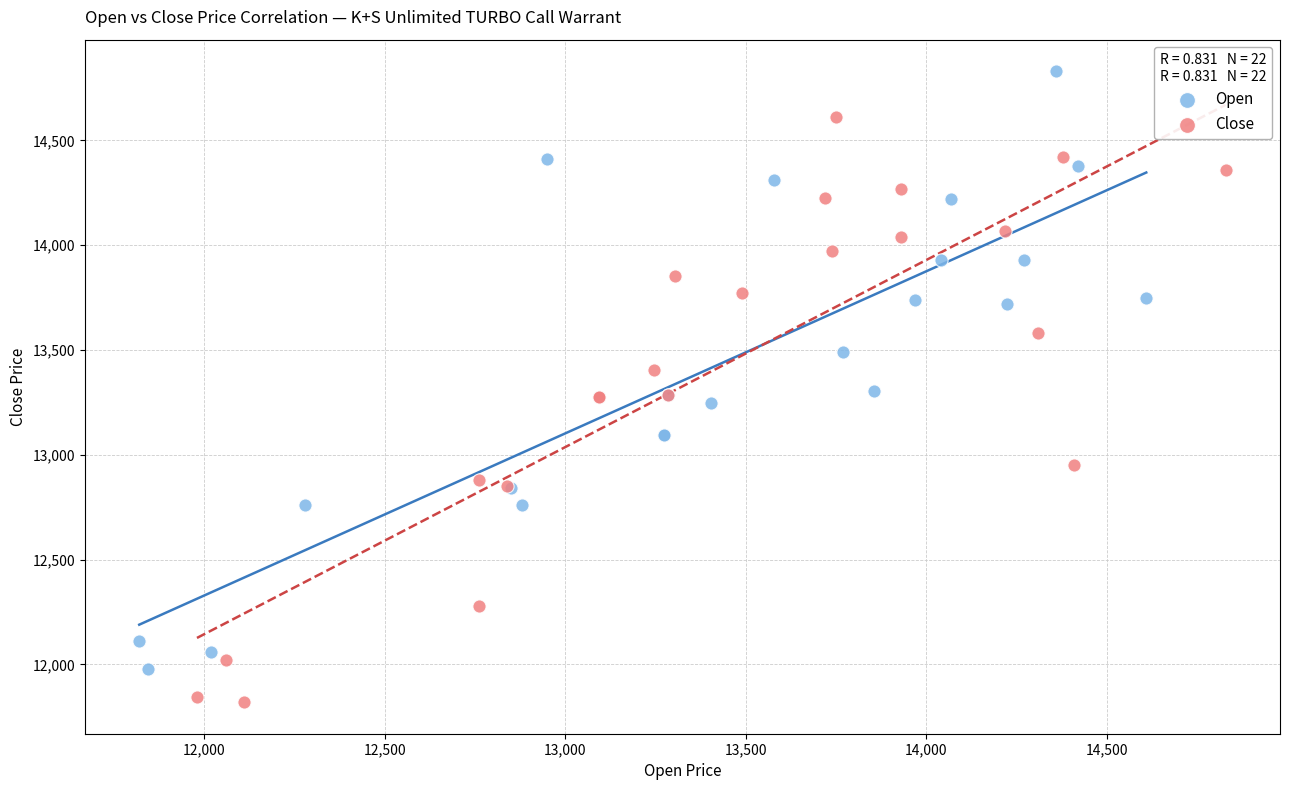

Which series contains the lowest Y value?

Close